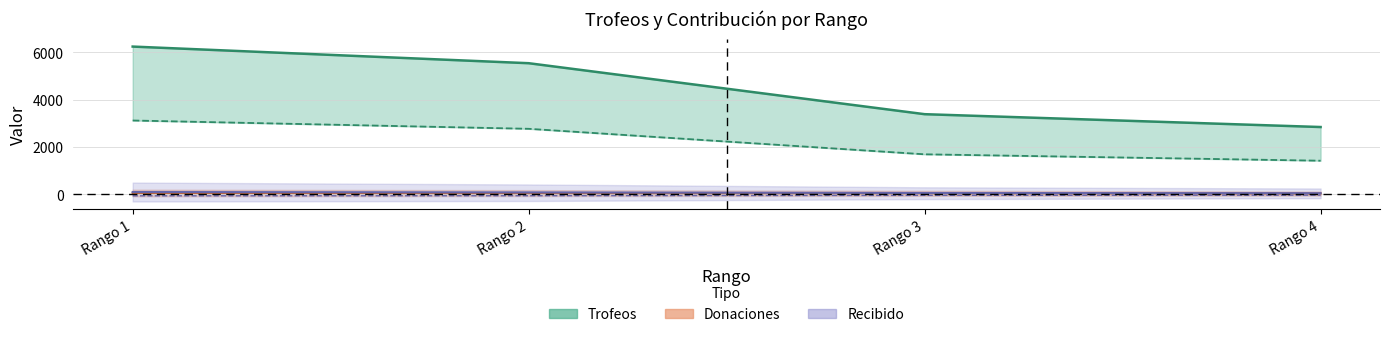

What is the difference between the highest and lowest values at Rango 2?

2773